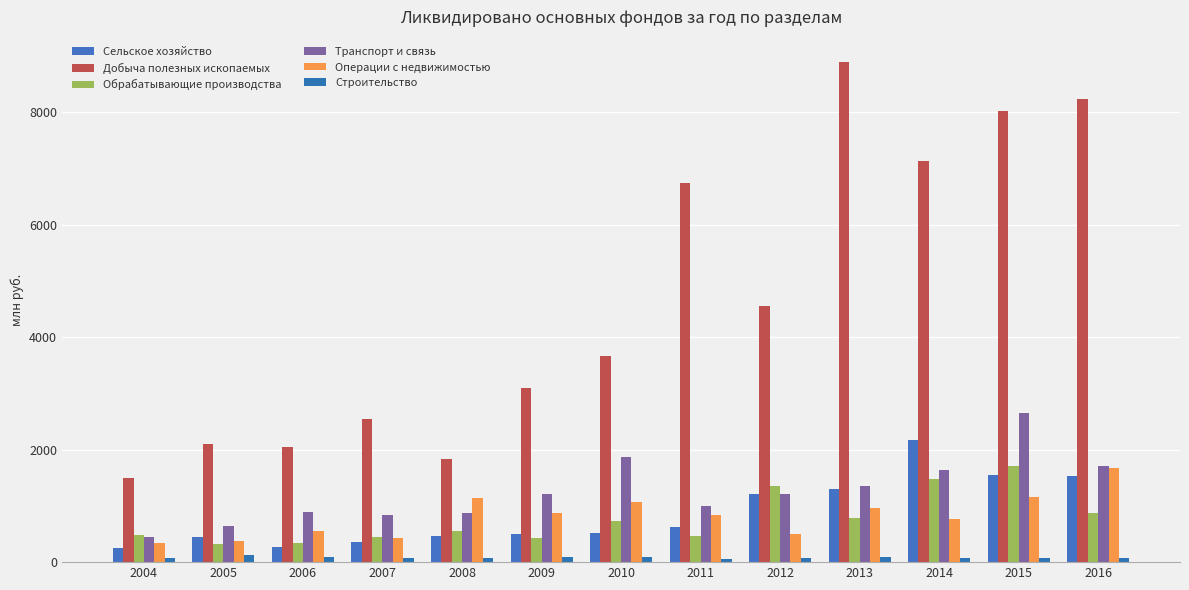

At how many categories does at least one series exceed 1870?

11